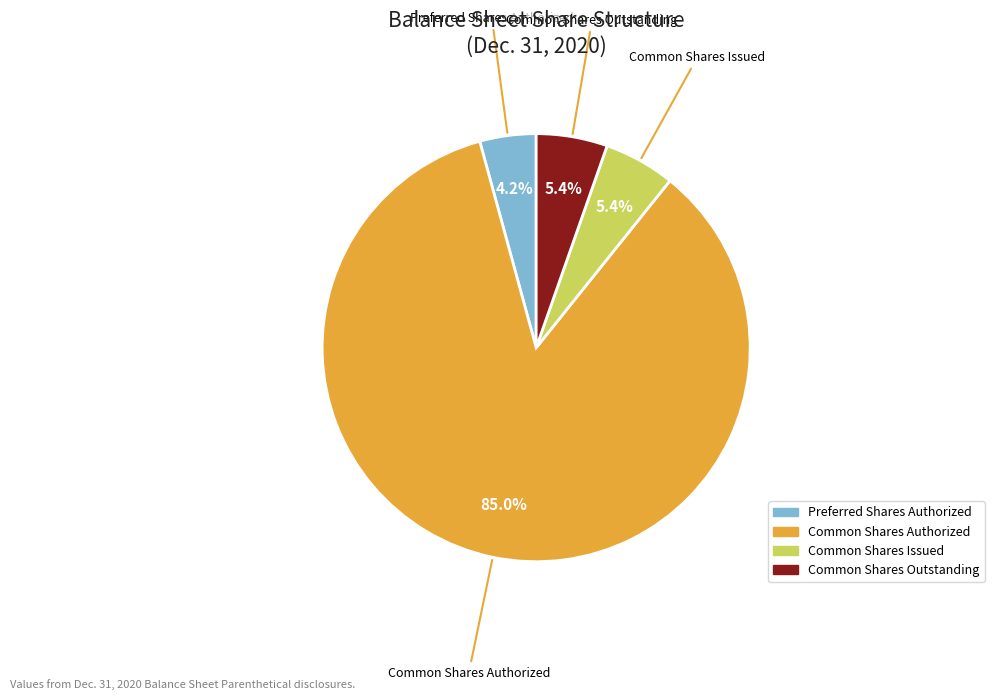

To the nearest percent, what percentage of the pie is Common Shares Issued?

5%